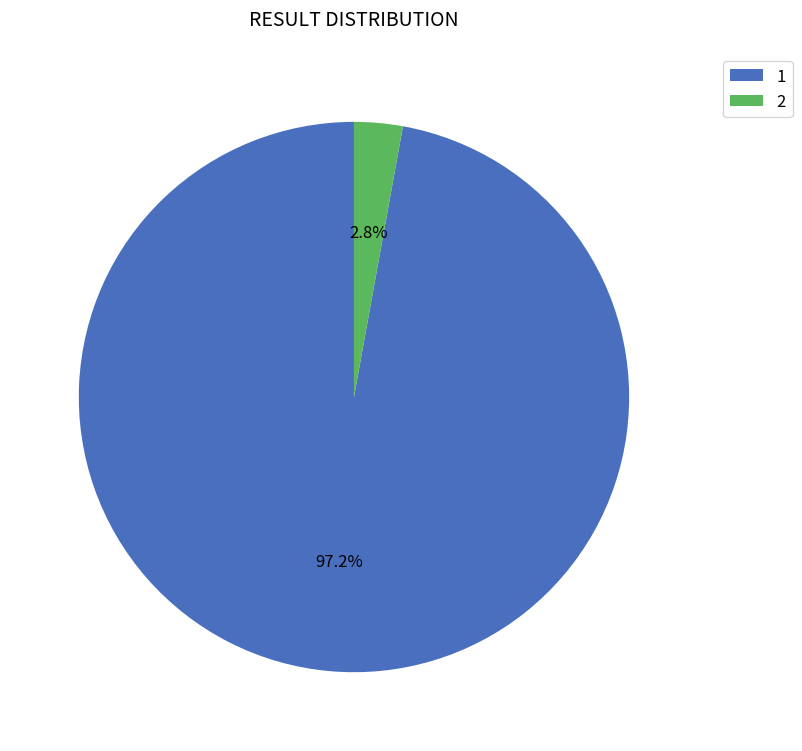

To the nearest percent, what percentage of the pie is 1?

97%